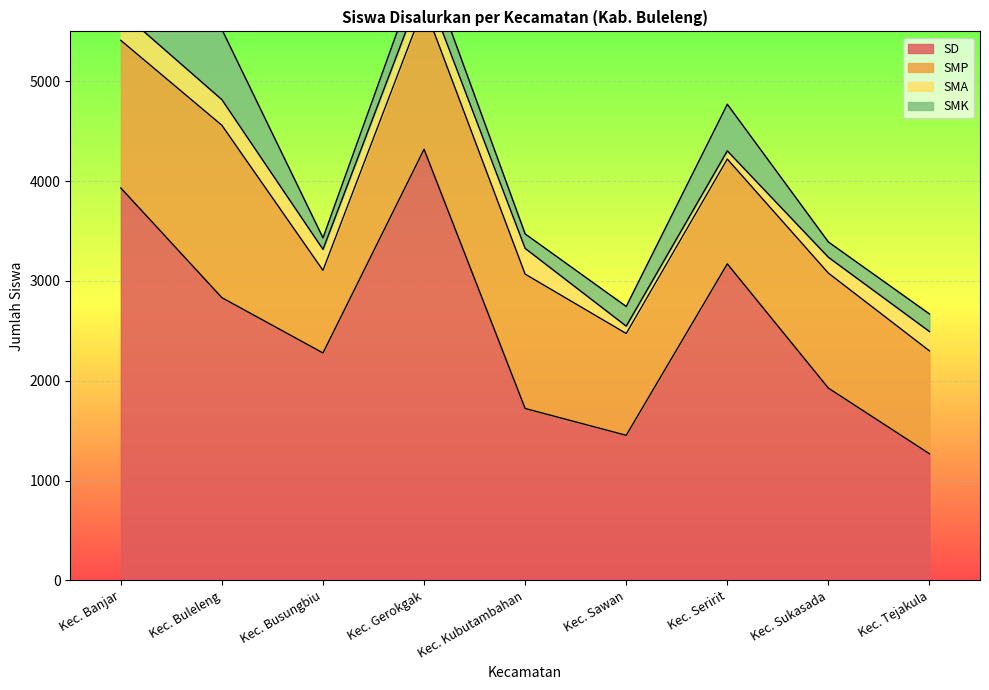

Which series has the largest range (max minus min)?

SD